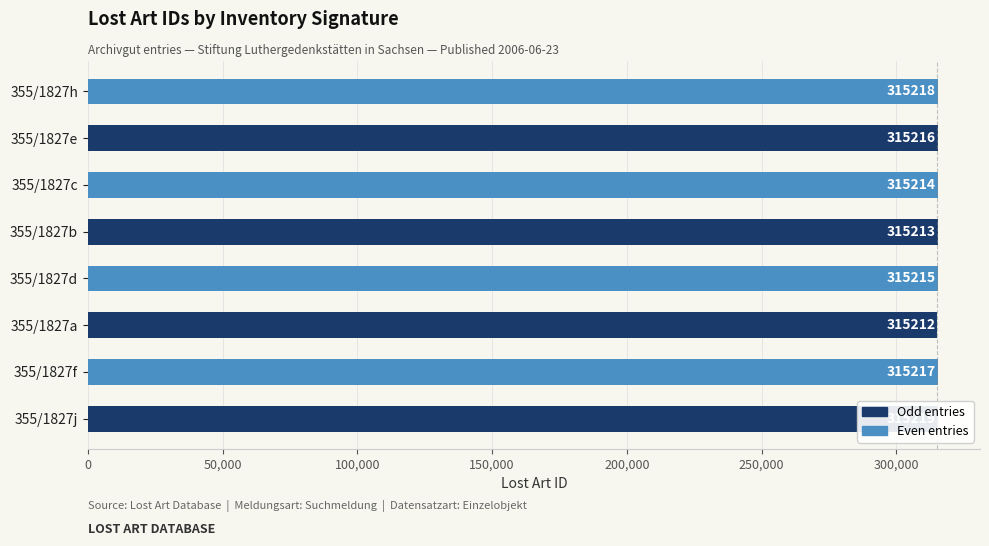

What is the value of the 3rd bar from the left?

315212